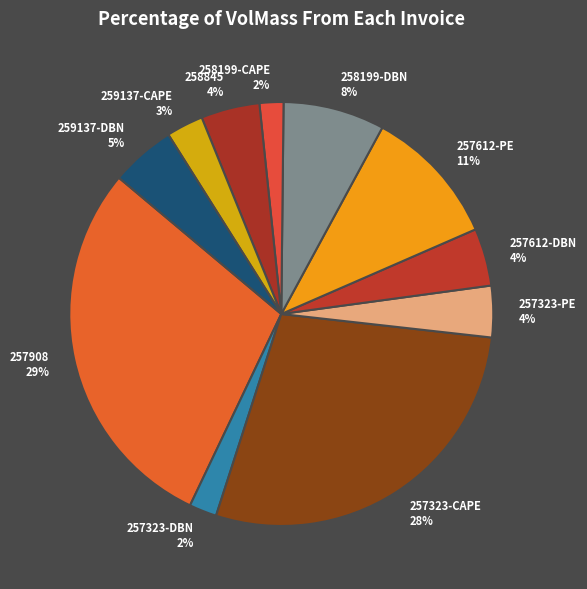

Does 258845 represent more than half of the total?

No